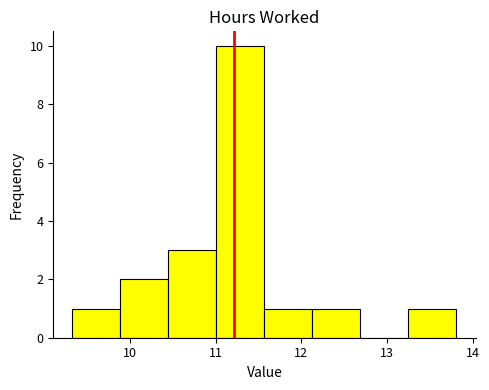

Reading left to right, transcribe this chart: for each bar, give the range it covers on the x-axis and its height. Neither the bar edges nor the heights are printed on the chart, so give them approximately, as read against the axes.

9.33 to 9.89: 1
9.89 to 10.45: 2
10.45 to 11.01: 3
11.01 to 11.57: 10
11.57 to 12.13: 1
12.13 to 12.69: 1
12.69 to 13.25: 0
13.25 to 13.81: 1